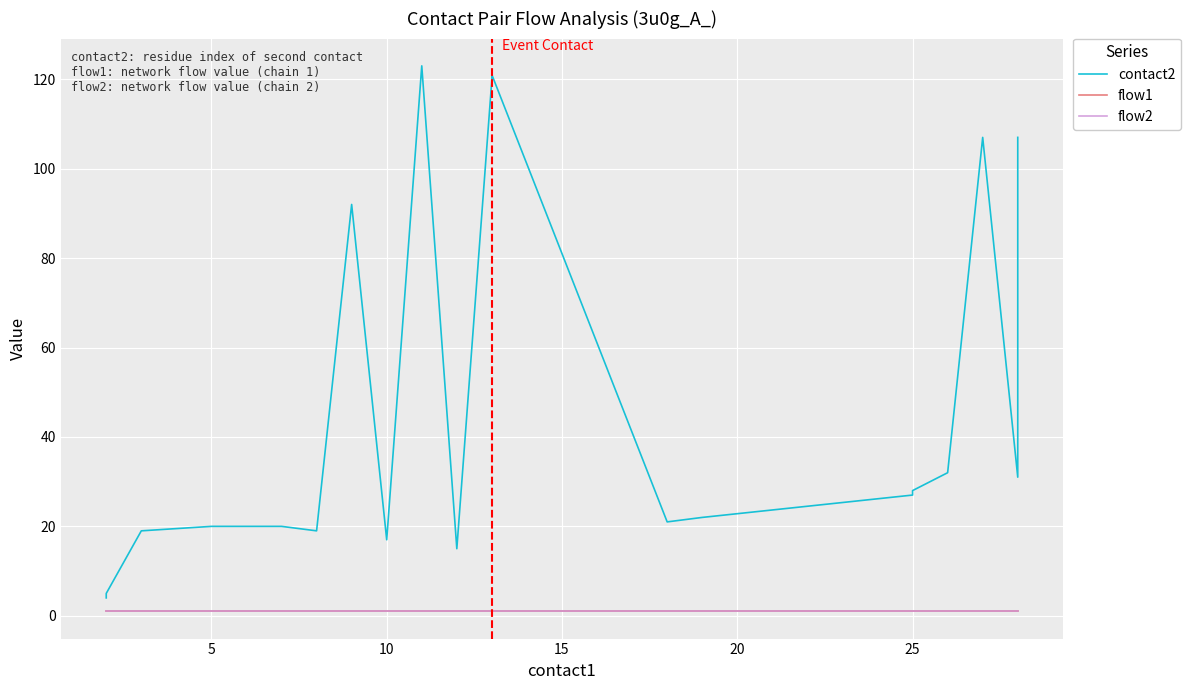

What are all the series names shown in the legend?

contact2, flow1, flow2